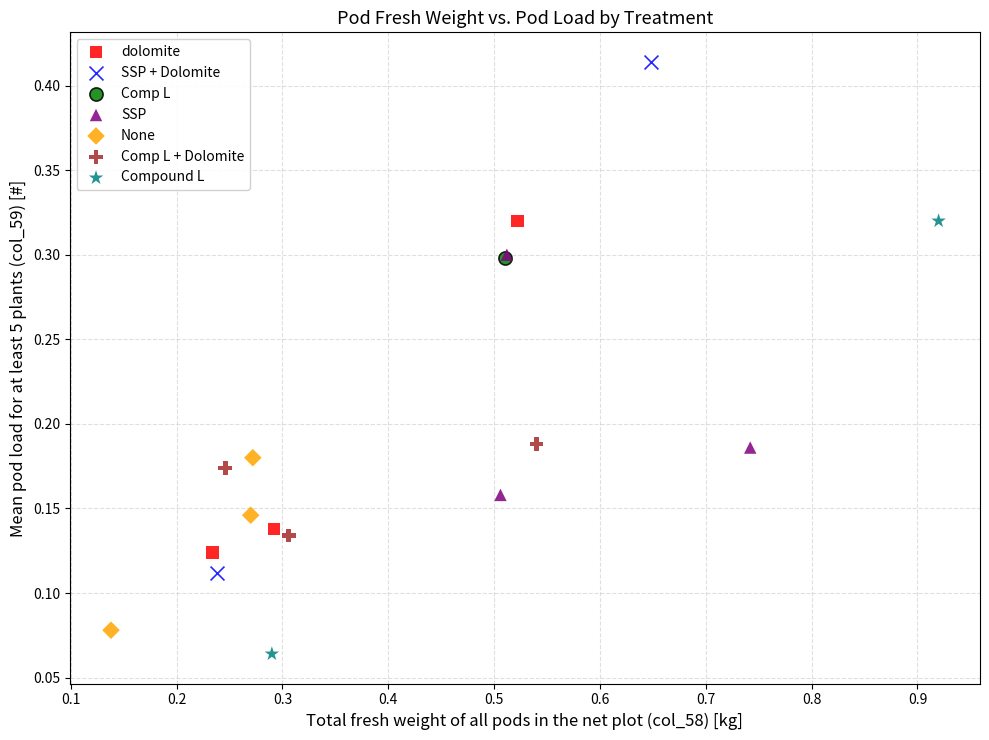

What are all the series names shown in the legend?

dolomite, SSP + Dolomite, Comp L, SSP, None, Comp L + Dolomite, Compound L